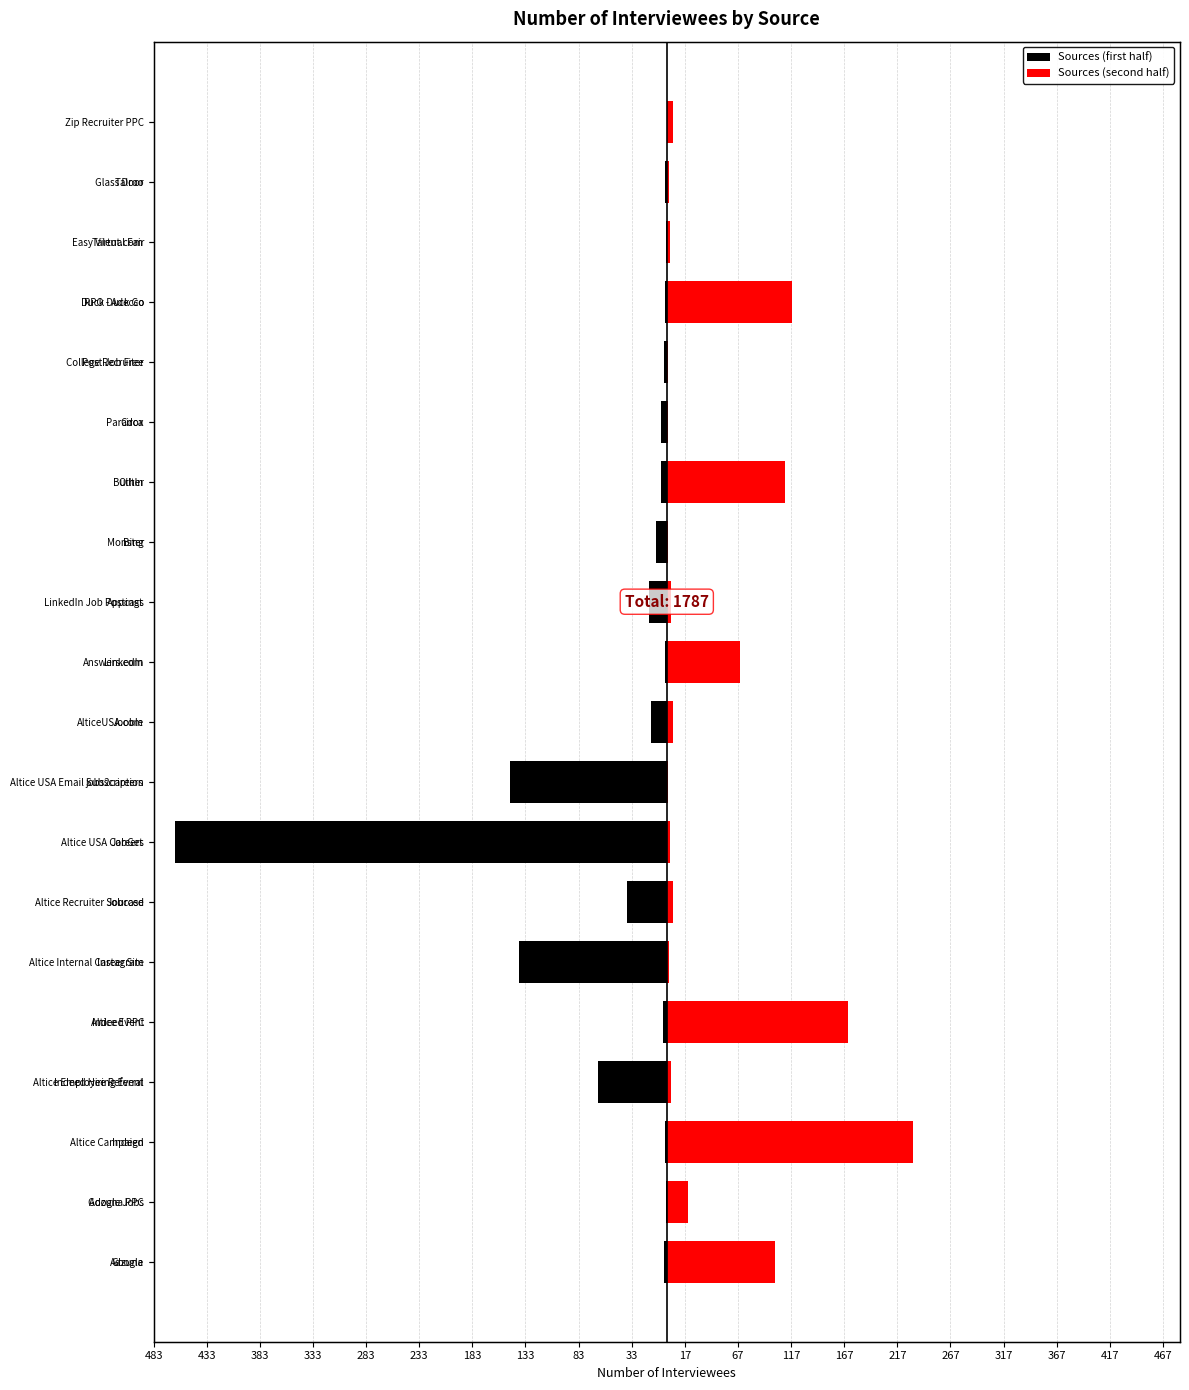

Which series has the largest total across all categories?

Sources (second half)